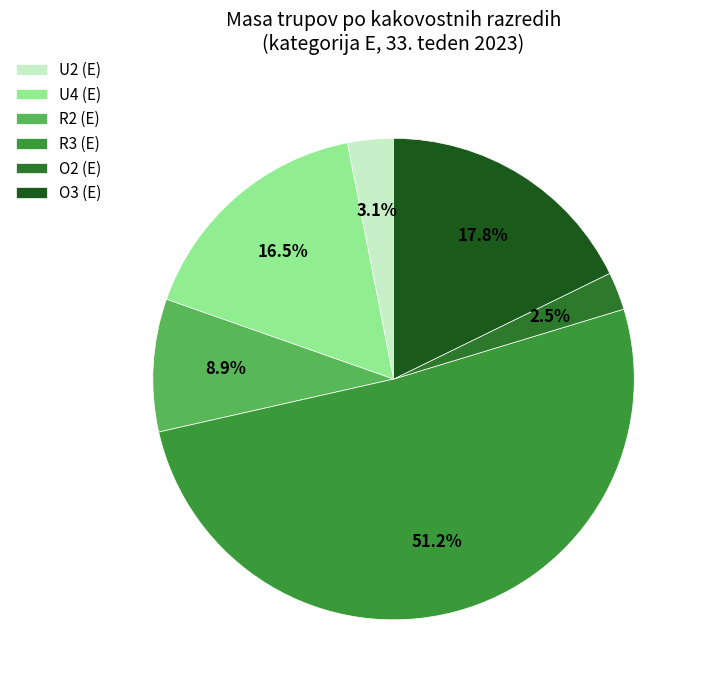

Rank the categories by value from lowest to highest.

O2 (E), U2 (E), R2 (E), U4 (E), O3 (E), R3 (E)